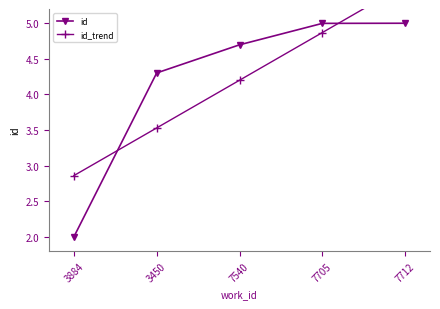

What position from the right is 3450?

4